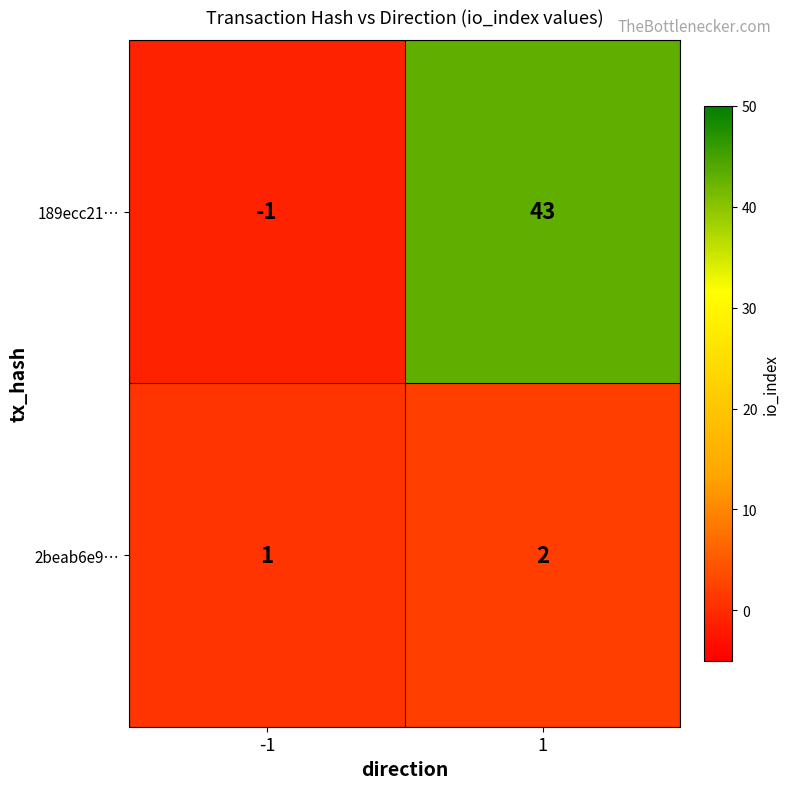

Reading right to left, extract all data points from this chart.

189ecc21…: 43	-1
2beab6e9…: 2	1